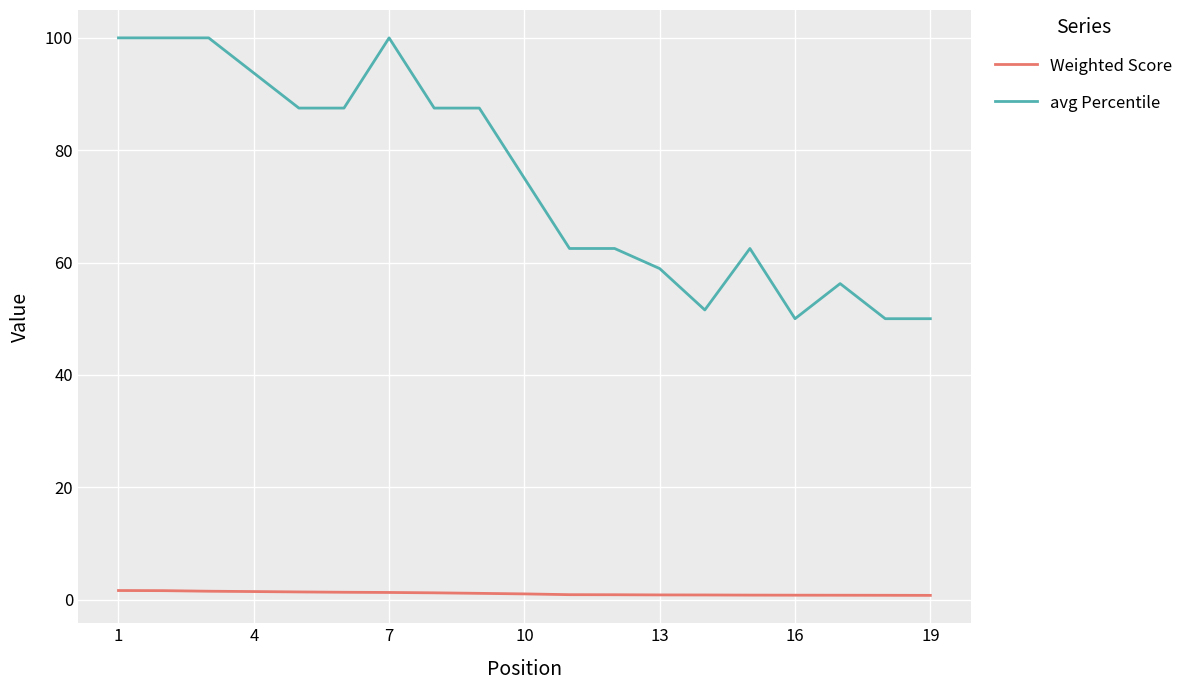

Rank the series by their average value, from highest to lowest.

avg Percentile, Weighted Score